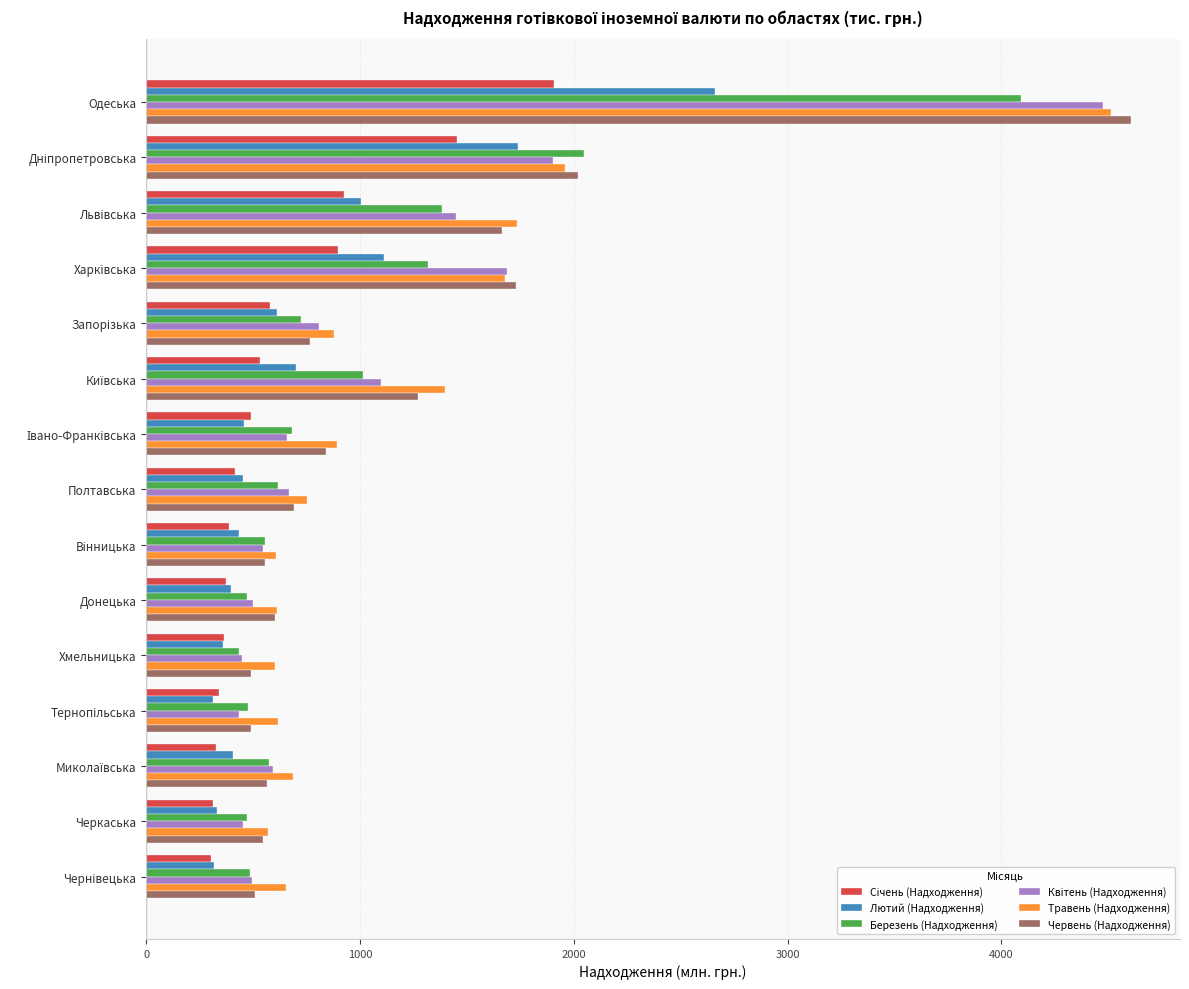

What is the average value of the Травень (Надходження) series?

1210.9